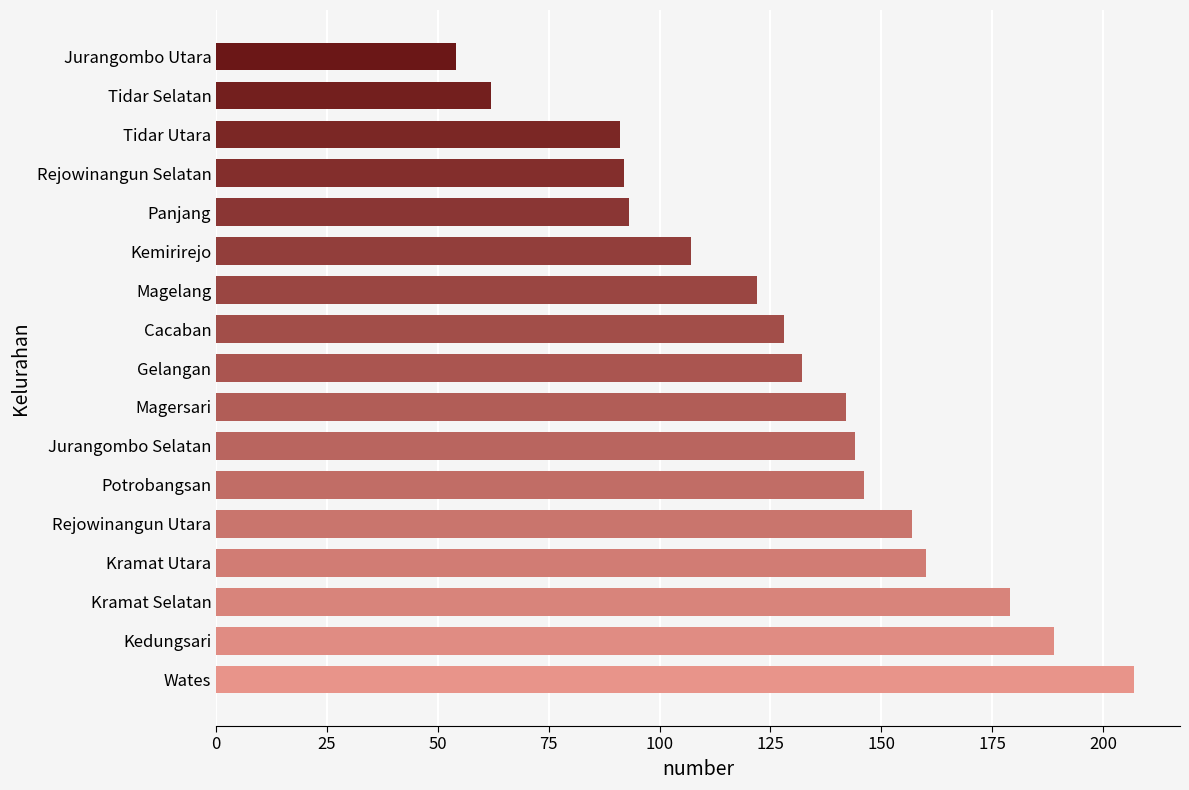

How many bars are there in total?

17